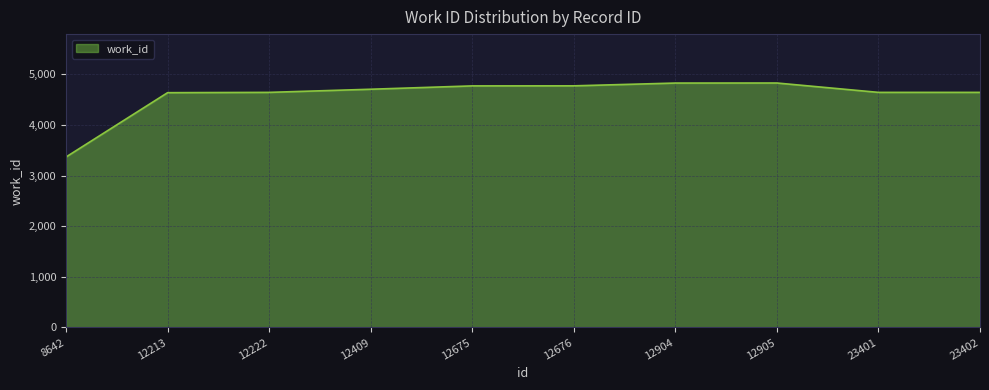

Between 12409 and 8642, which is larger?

12409